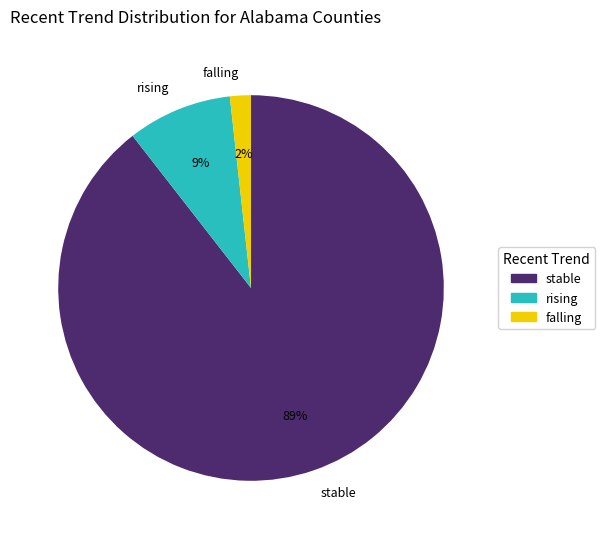

To the nearest percent, what is the combined percentage of rising and falling?

11%